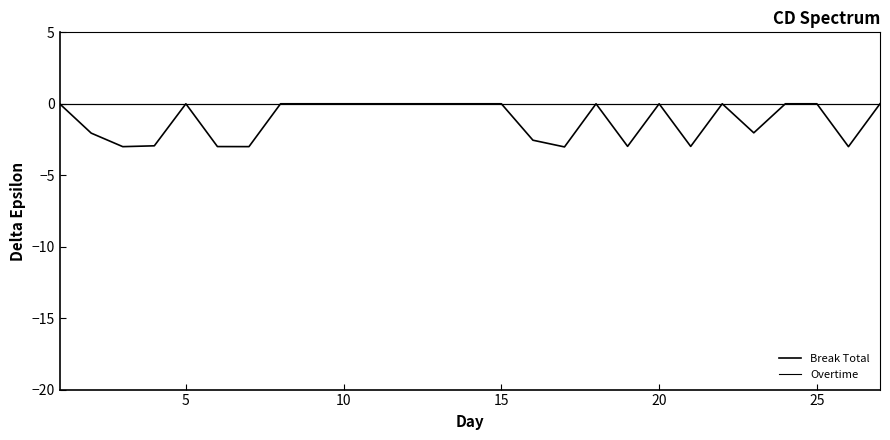

How many lines are shown in the chart?

2